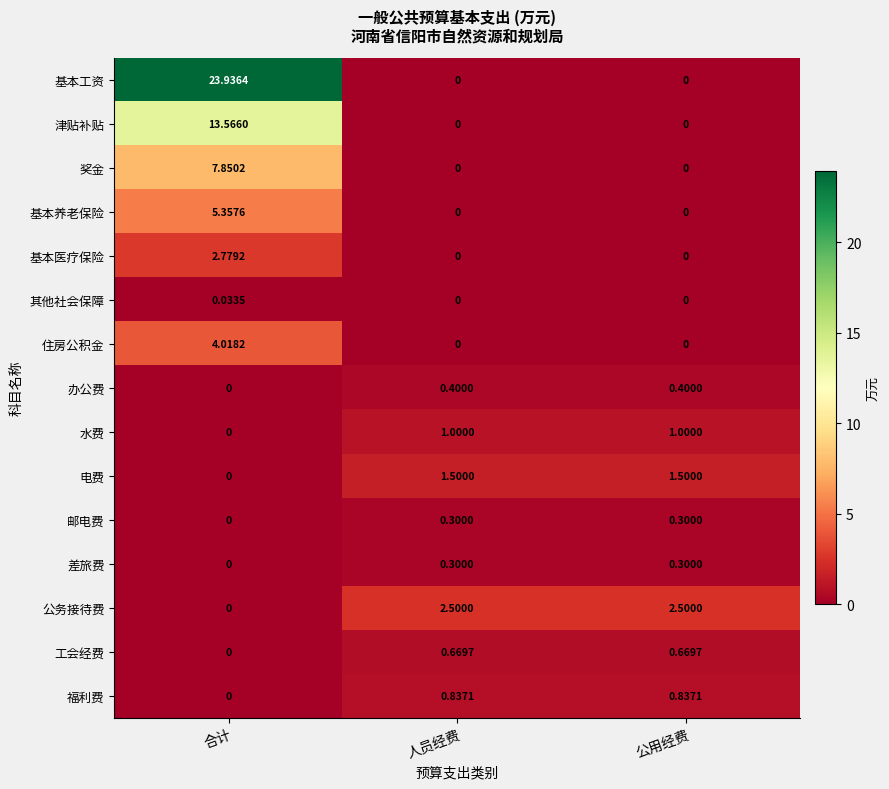

What is the difference between the highest and lowest values at 公用经费?

2.5